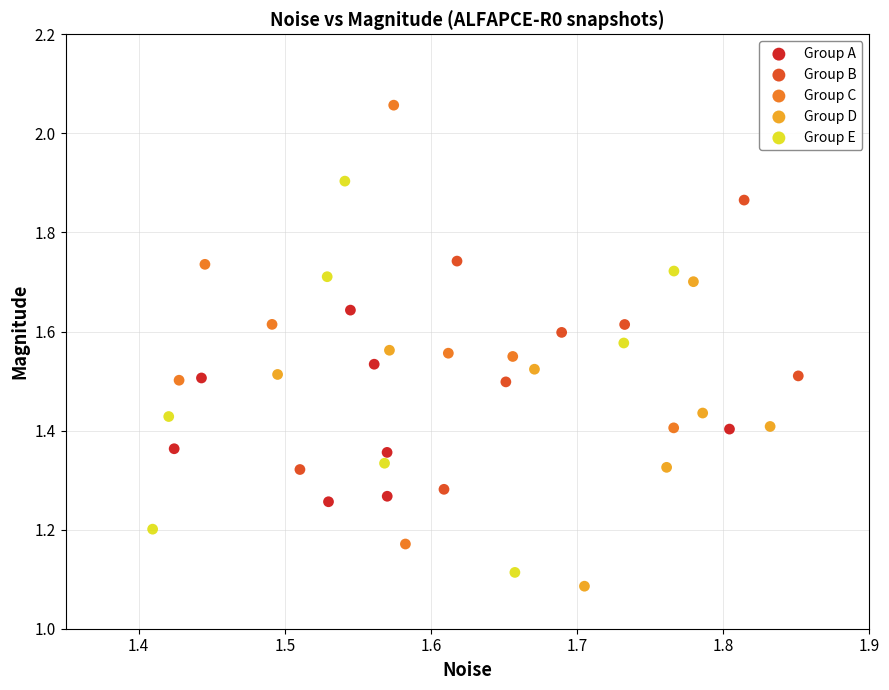

Which series contains the lowest Y value?

Group D